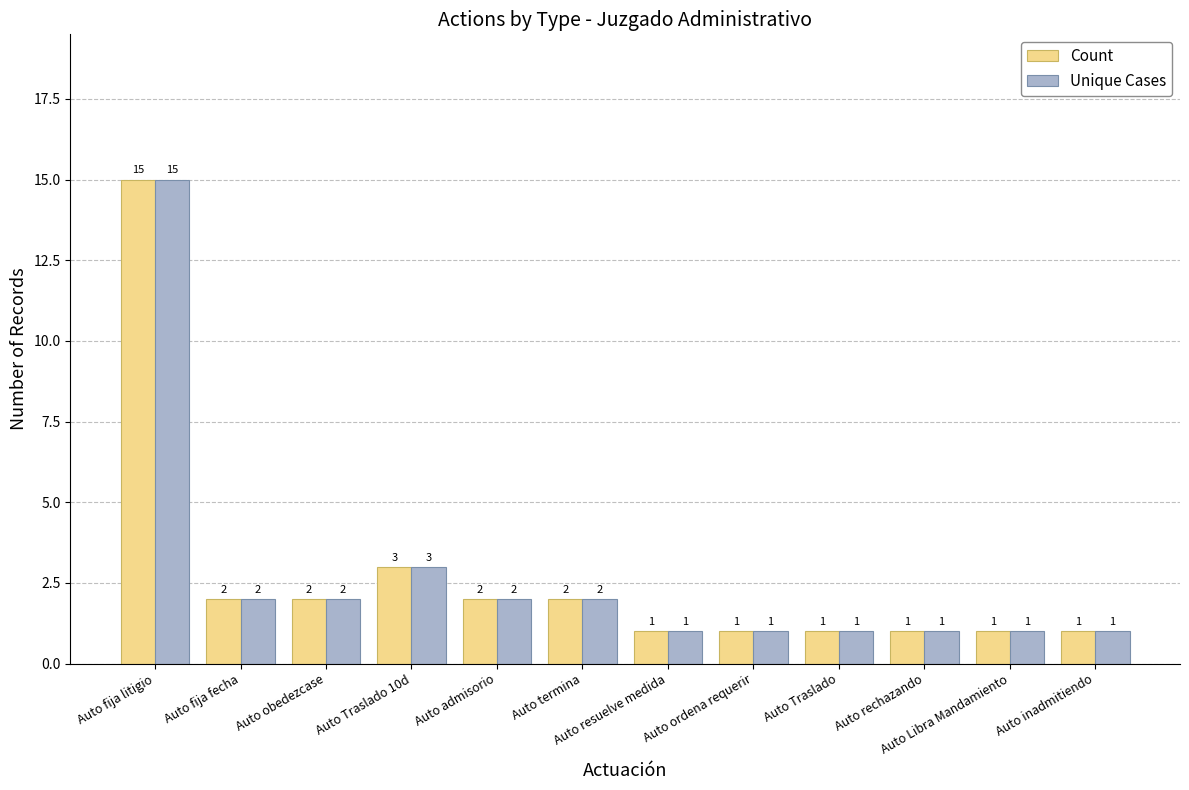

What is the label of the 9th bar from the left?

Auto Traslado